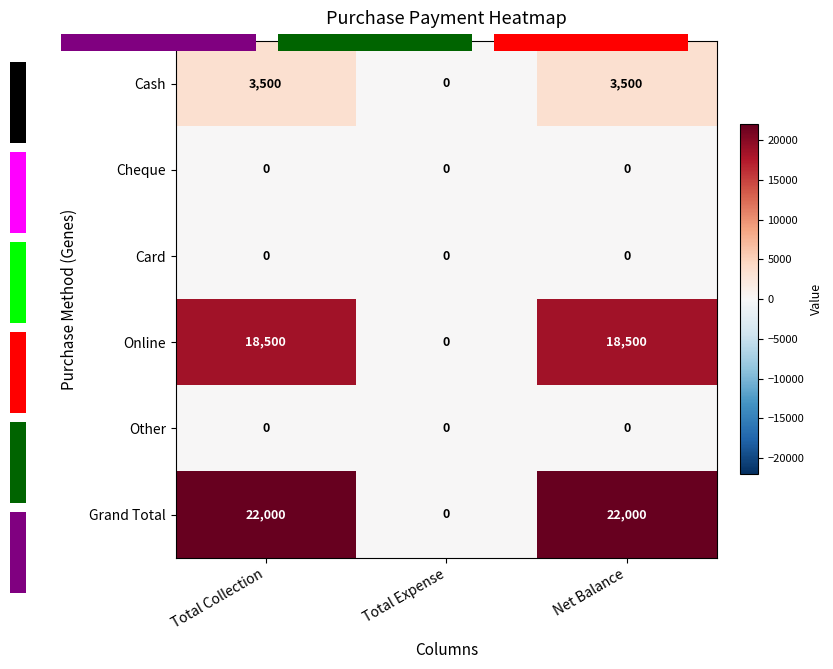

Which series has the largest total across all categories?

Grand Total